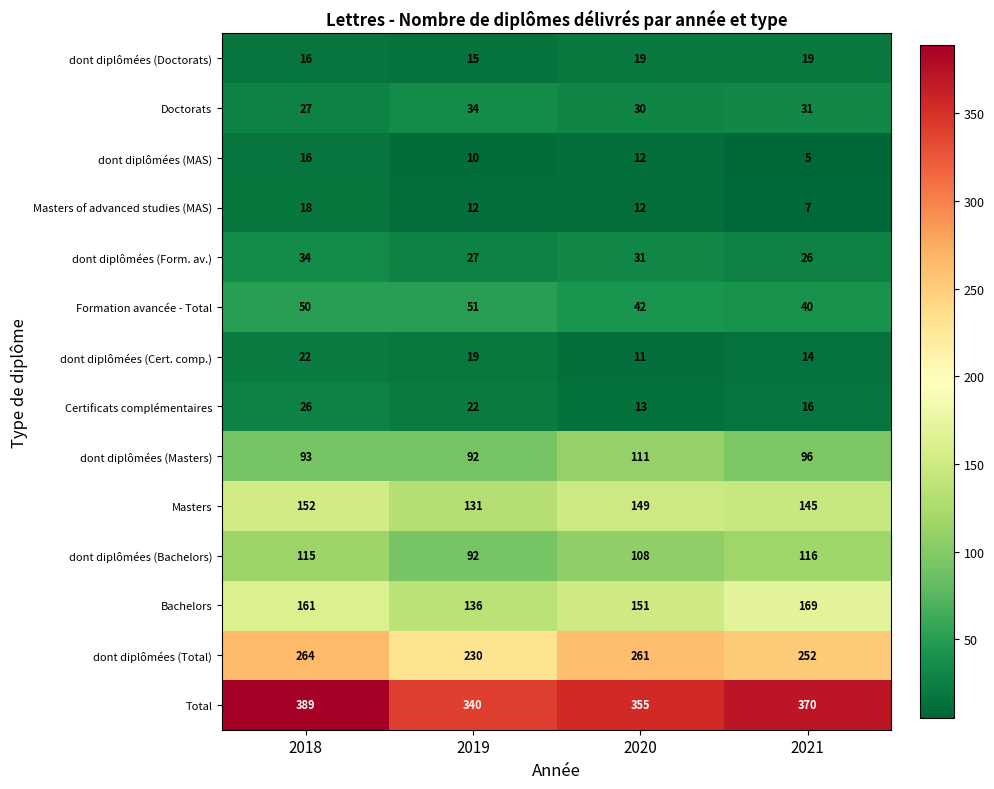

The dont diplômées (Bachelors) series shows 36 at 2018. True or false?

False